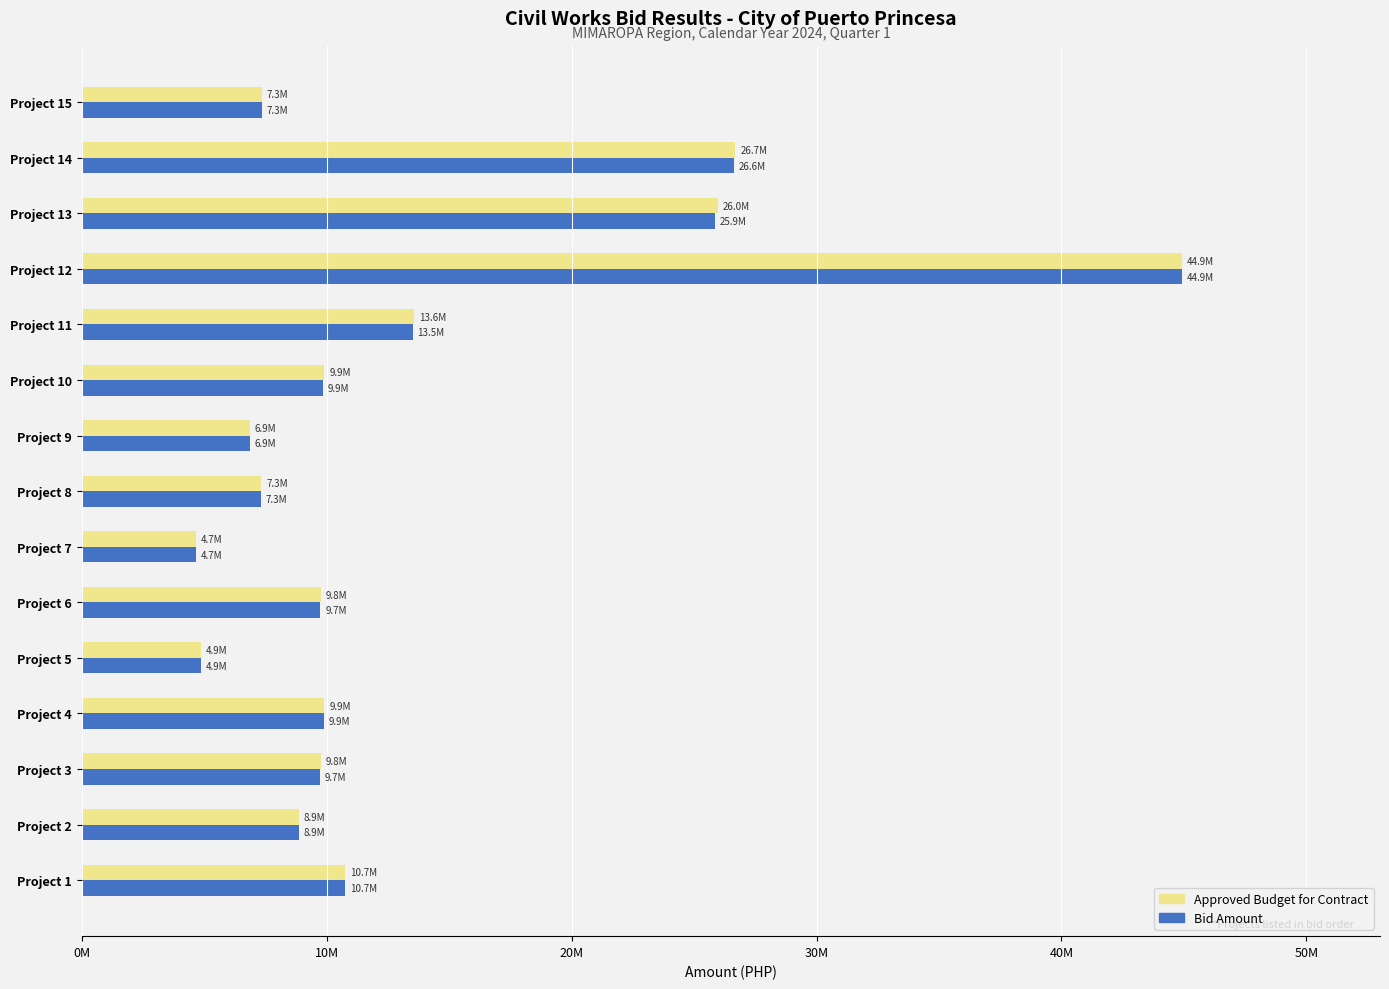

Which series has the largest range (max minus min)?

Approved Budget for Contract